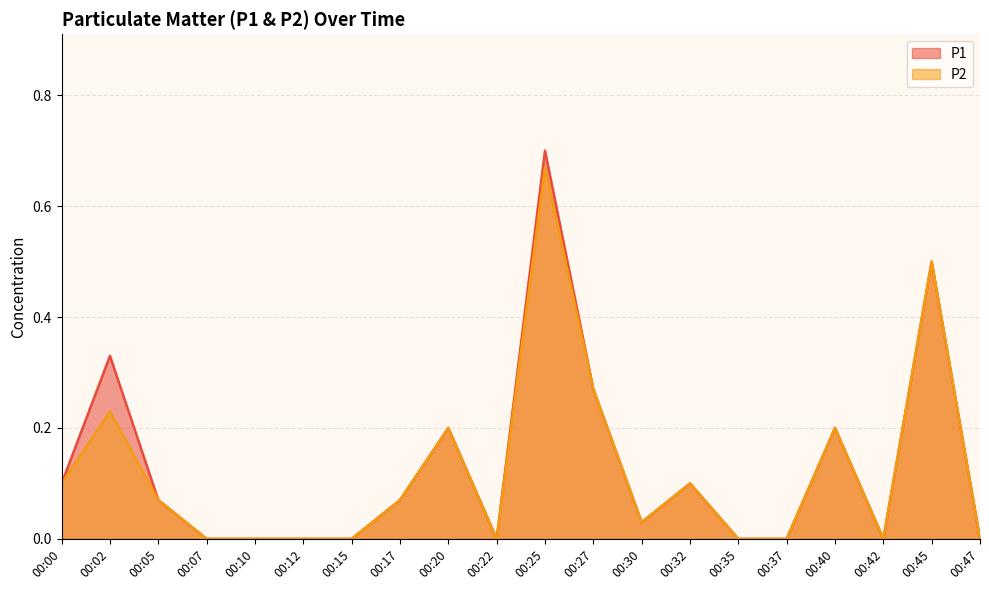

Reading left to right, extract all data points from this chart.

P1: 0.1	0.3	0.1	0.0	0.0	0.0	0.0	0.1	0.2	0.0	0.7	0.3	0.0	0.1	0.0	0.0	0.2	0.0	0.5	0.0
P2: 0.1	0.2	0.1	0.0	0.0	0.0	0.0	0.1	0.2	0.0	0.7	0.3	0.0	0.1	0.0	0.0	0.2	0.0	0.5	0.0